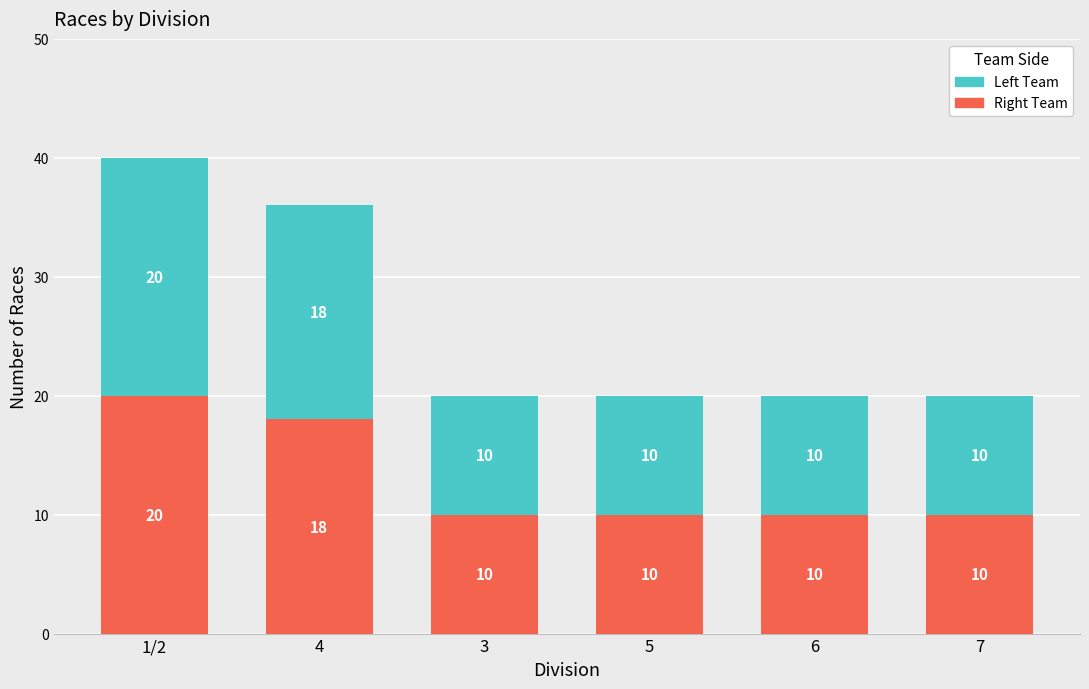

Count the Right Team values in the range 10 to 18.

5